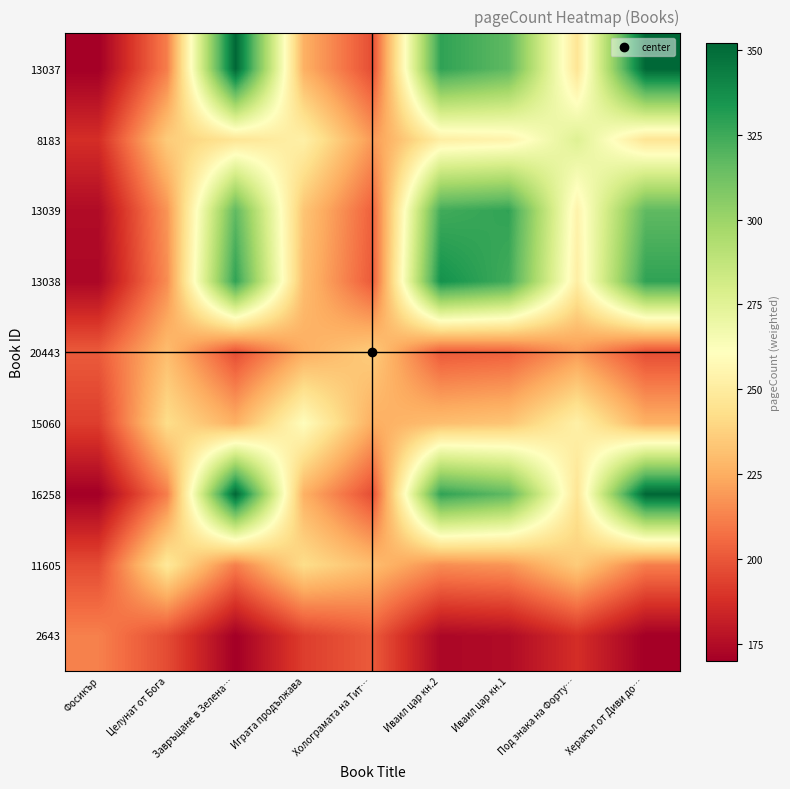

Rank the series by their maximum value, from highest to lowest.

16258, 13037, 13038, 13039, 8183, 15060, 11605, 20443, 2643